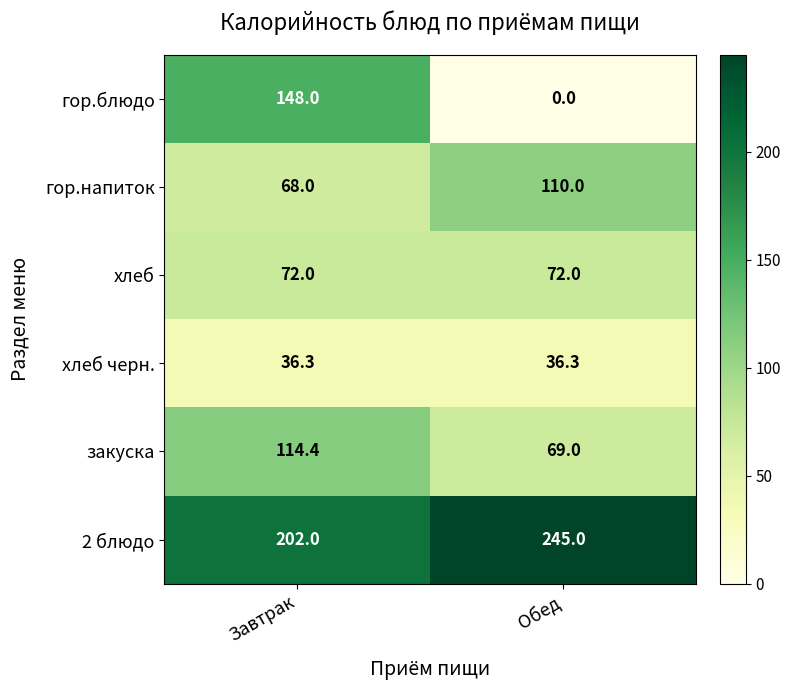

At how many categories does at least one series exceed 89?

2